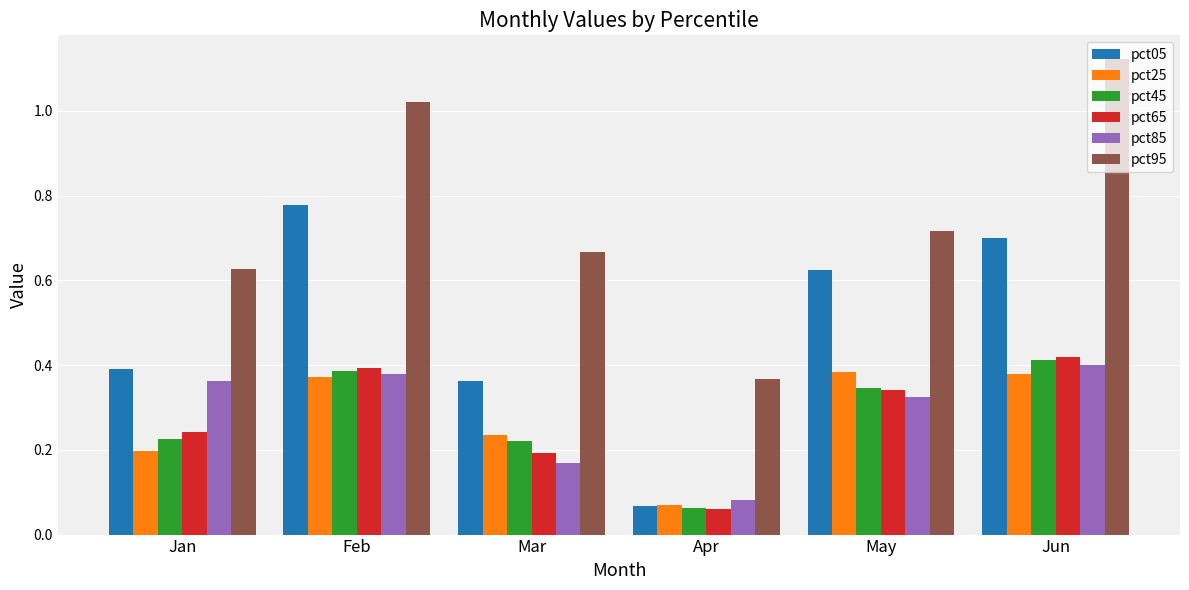

At which label is pct05 closest to 0?

Apr